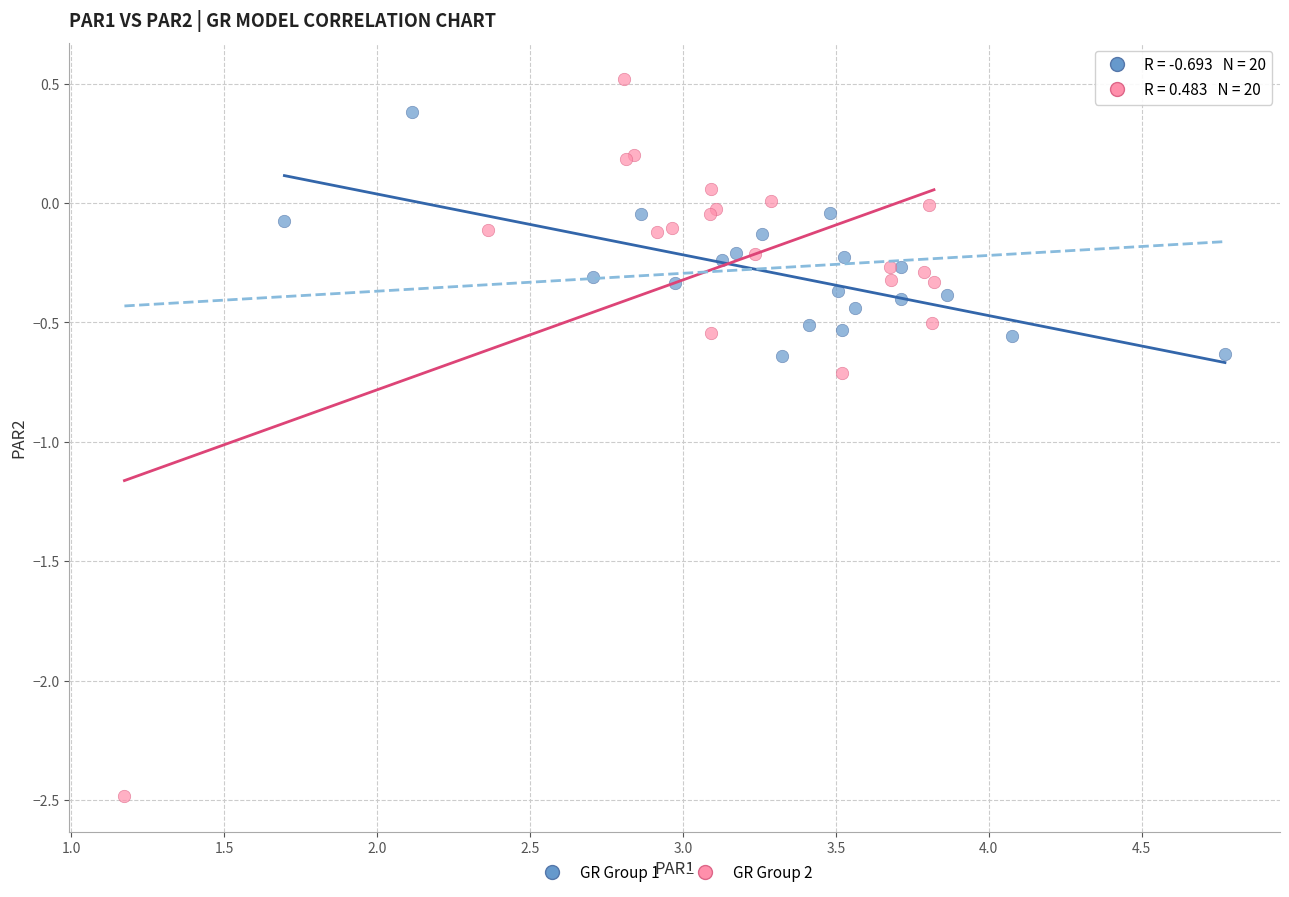

Which series contains the highest Y value?

GR Group 2